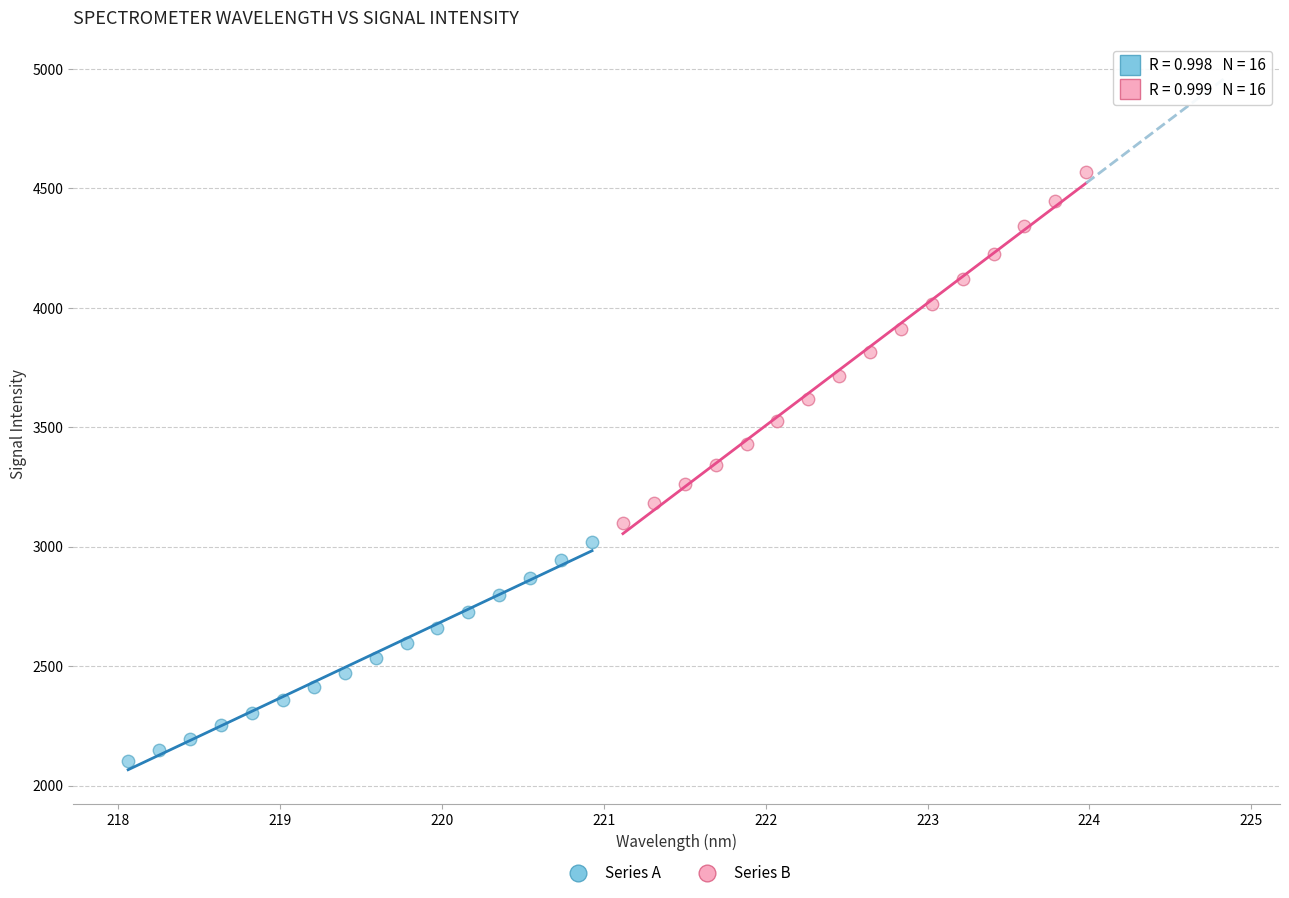

Which series reaches the maximum Y coordinate?

Series B